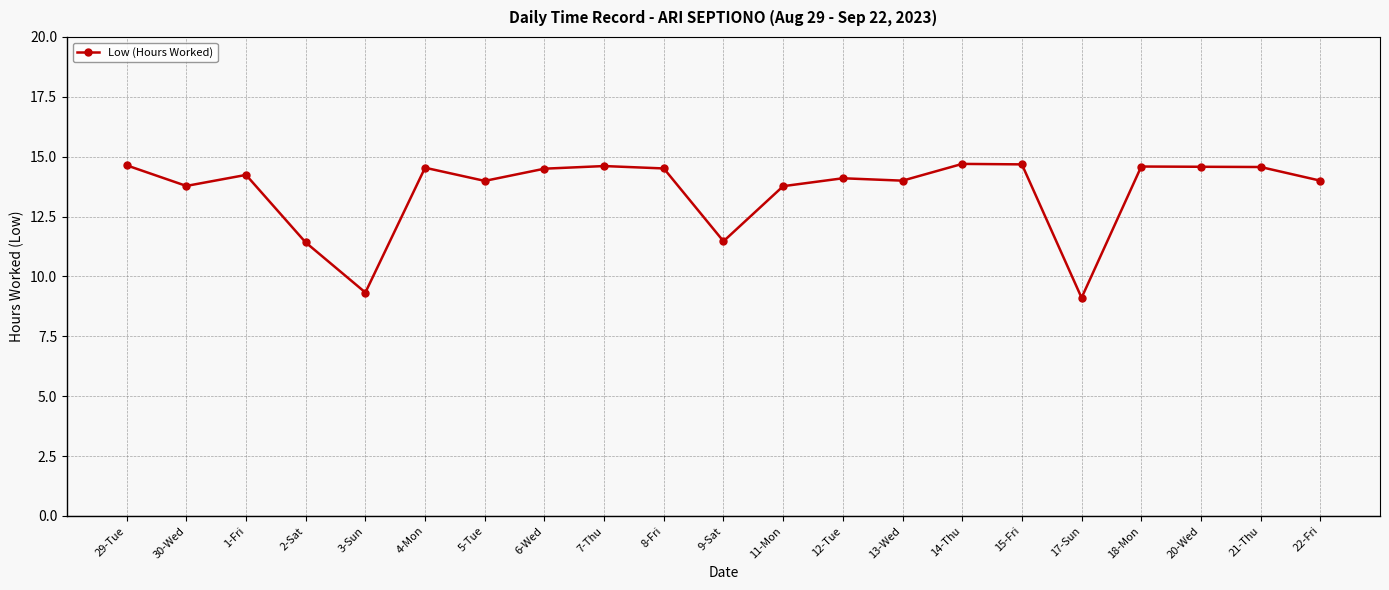

What is the maximum value shown in the chart?

14.7